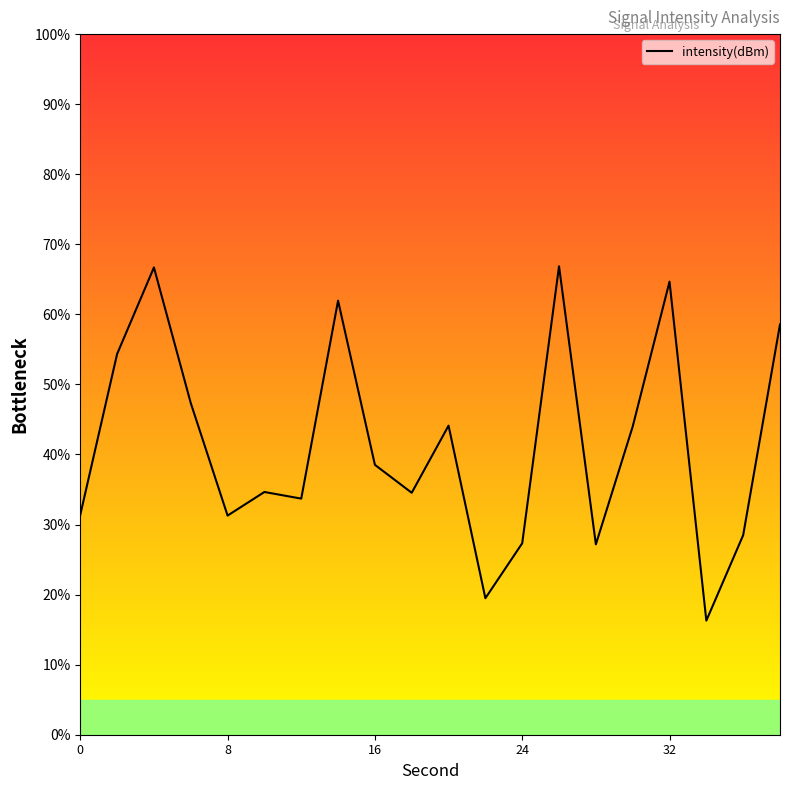

Does the chart have visible grid lines?

No